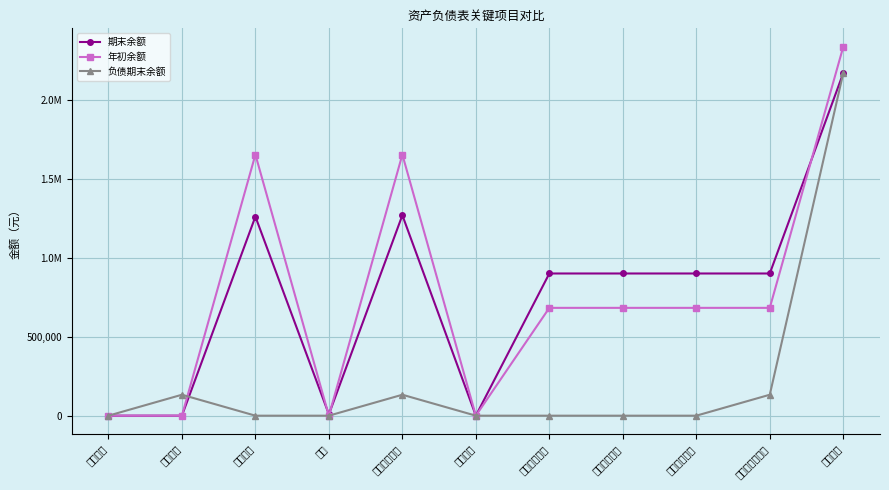

What value does the 负债期末余额 series have at 流动资产合计?

132905.3